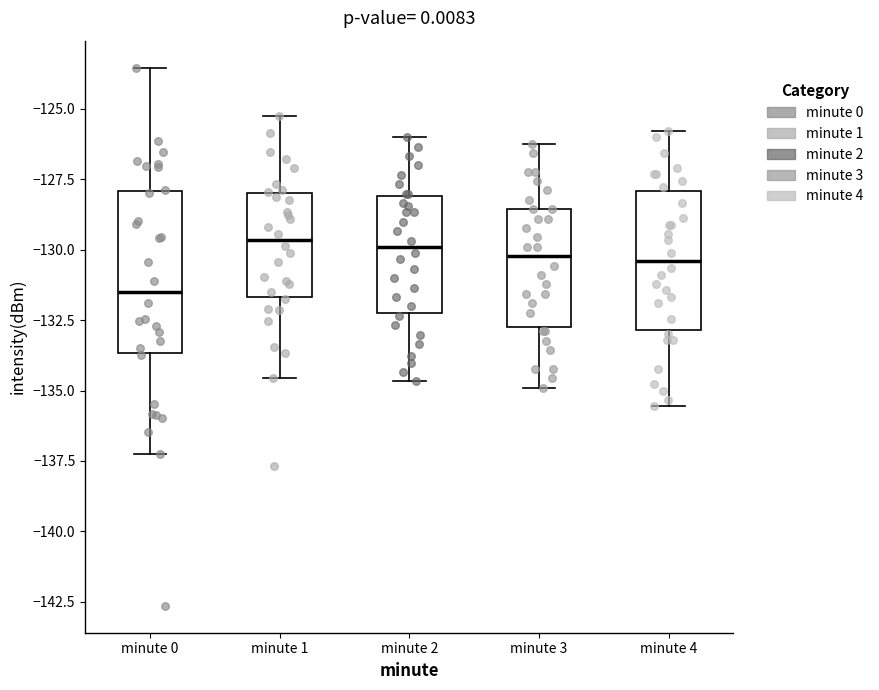

Reading left to right, read every box against the y-axis: the position of its median line, the range the box covers, and the ends of its whiskers. The values are not printed on the chart, so give them approximately, as read against the axis.

minute 0: median -131.5, box -133.5 to -128.0, whiskers -137.5 to -123.5
minute 1: median -129.5, box -131.5 to -128.0, whiskers -134.5 to -125.5
minute 2: median -130.0, box -132.5 to -128.0, whiskers -134.5 to -126.0
minute 3: median -130.0, box -132.5 to -128.5, whiskers -135.0 to -126.0
minute 4: median -130.5, box -133.0 to -128.0, whiskers -135.5 to -126.0